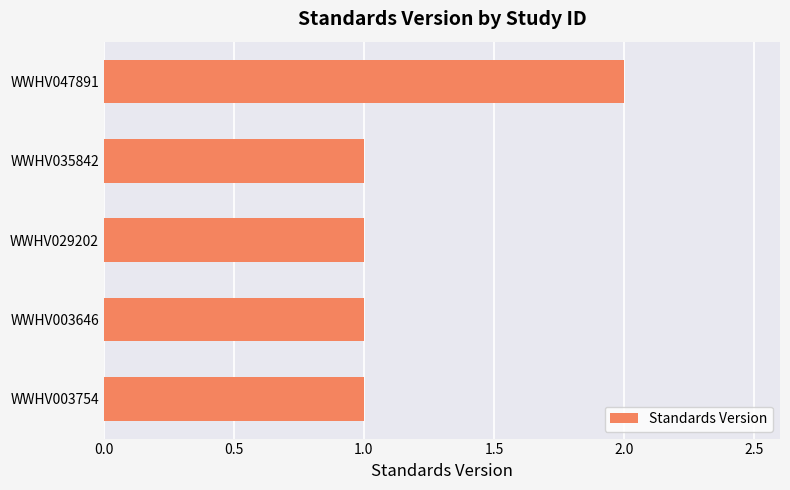

Which label corresponds to the largest value in the chart?

WWHV047891